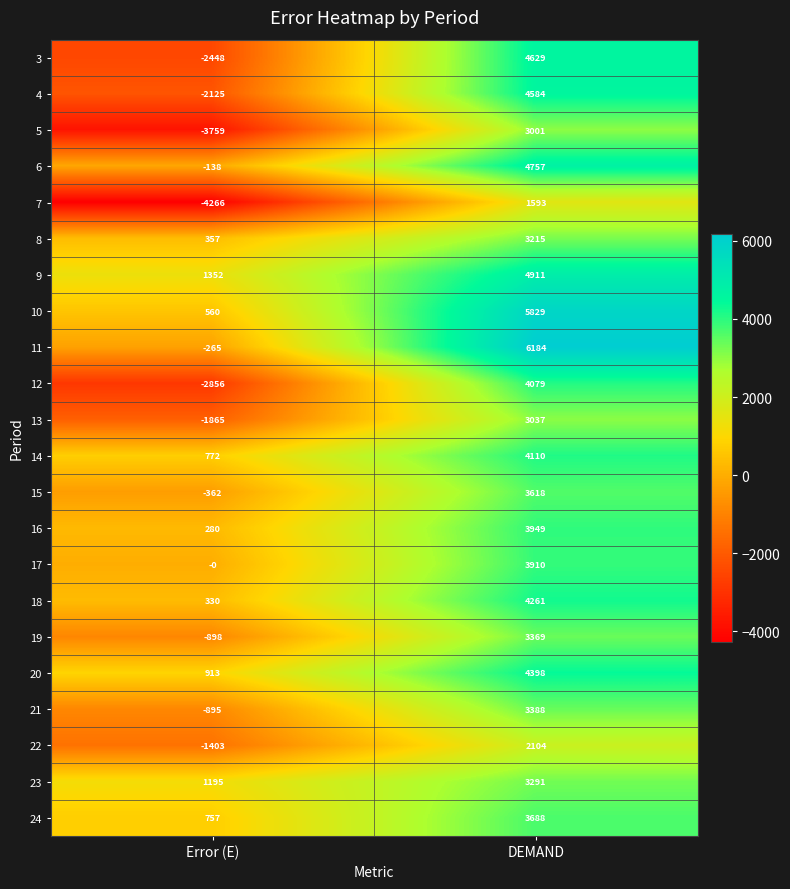

Rank the series by their maximum value, from lowest to highest.

7, 22, 5, 13, 8, 23, 19, 21, 15, 24, 17, 16, 12, 14, 18, 20, 4, 3, 6, 9, 10, 11